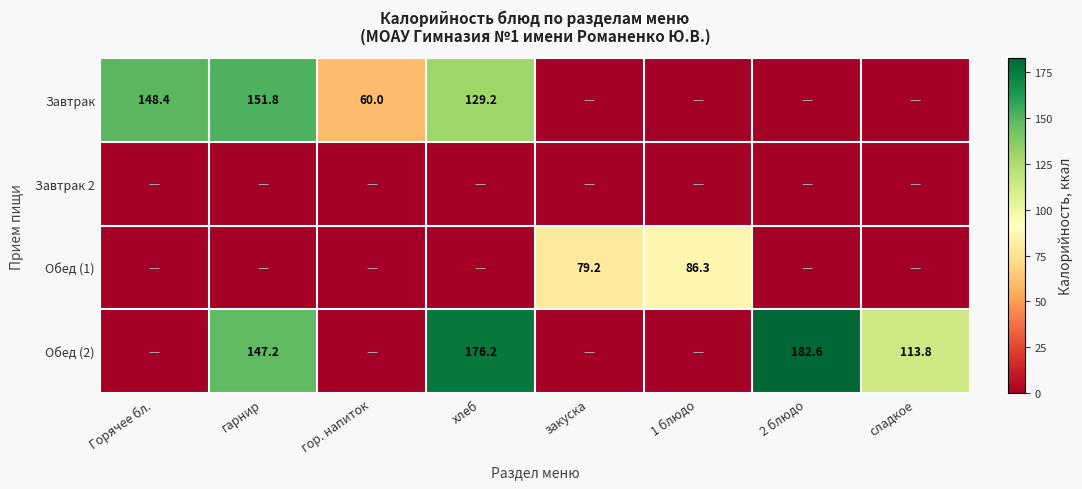

The value of Обед (2) at гарнир is 245.3. True or false?

False